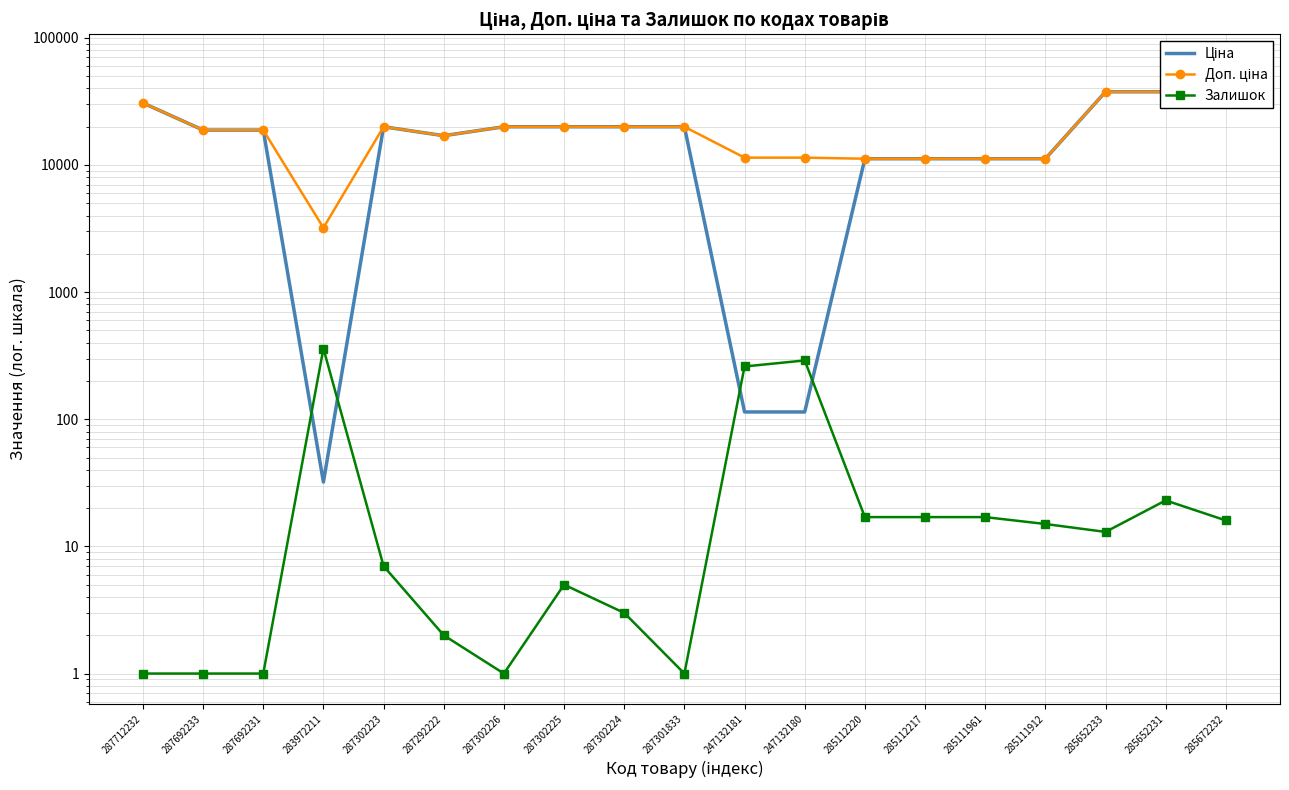

True or false: Доп. ціна has a value of 4956.1 at 247132180.

False